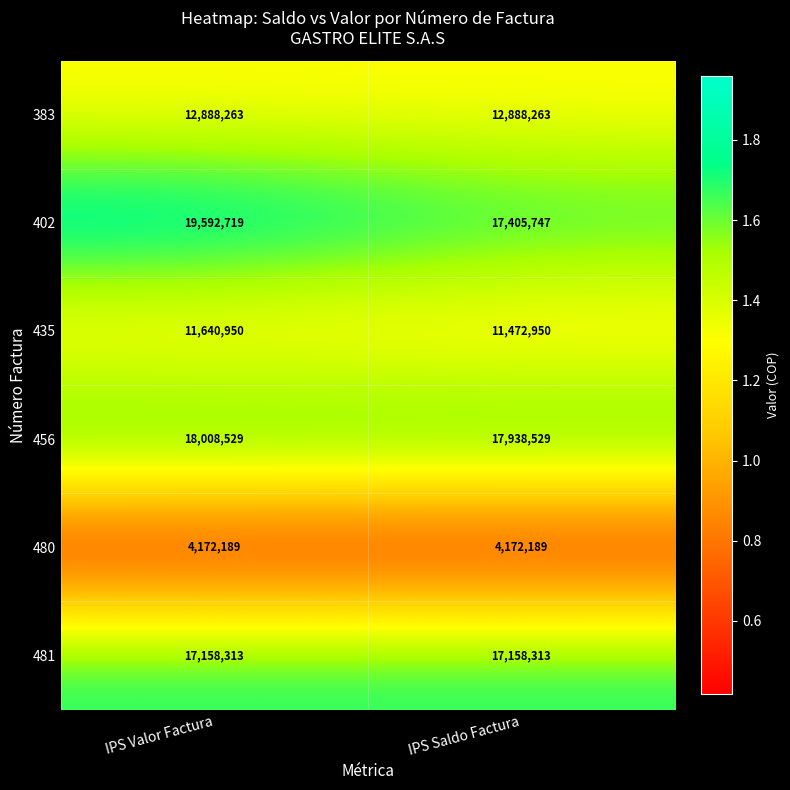

At IPS Valor Factura, list the series in order from smallest to largest.

480, 435, 383, 481, 456, 402